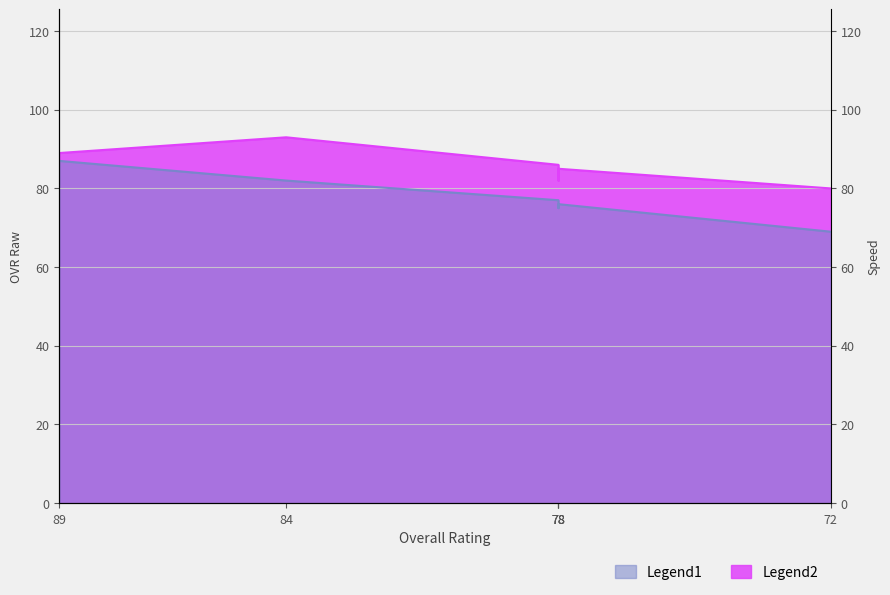

What is the average value of the ovr_raw series?

78